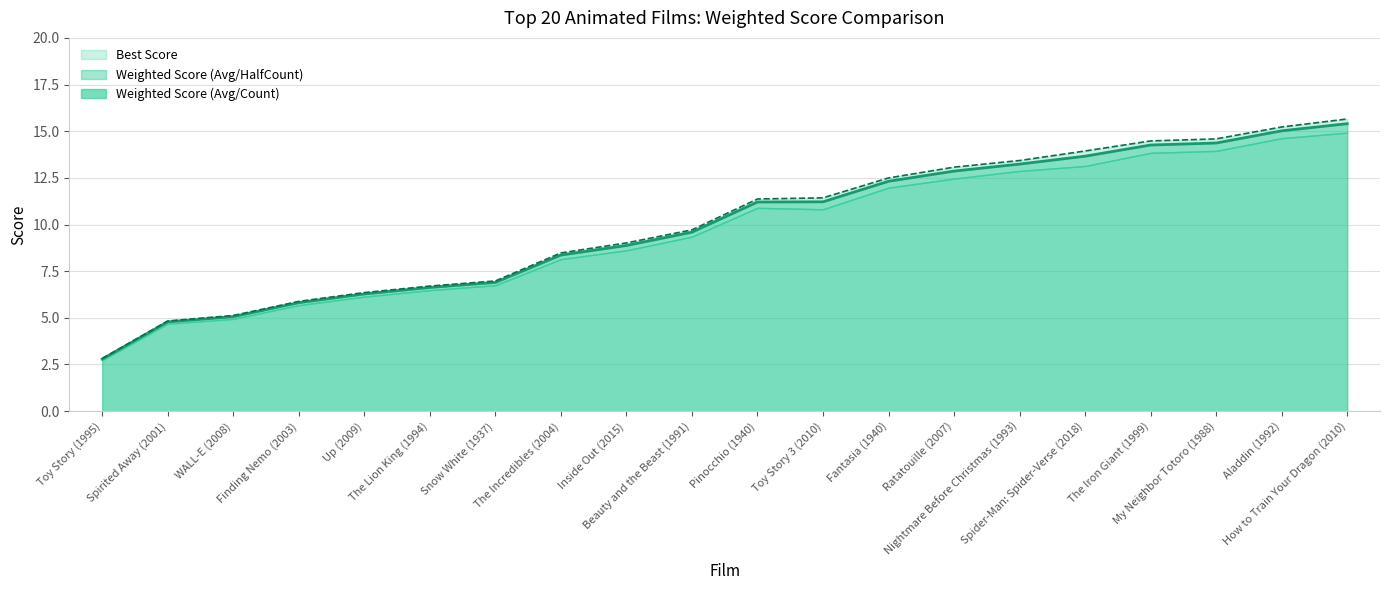

True or false: Weighted Score (Avg/HalfCount) and Weighted Score (Avg/Count) cross at least once.

False